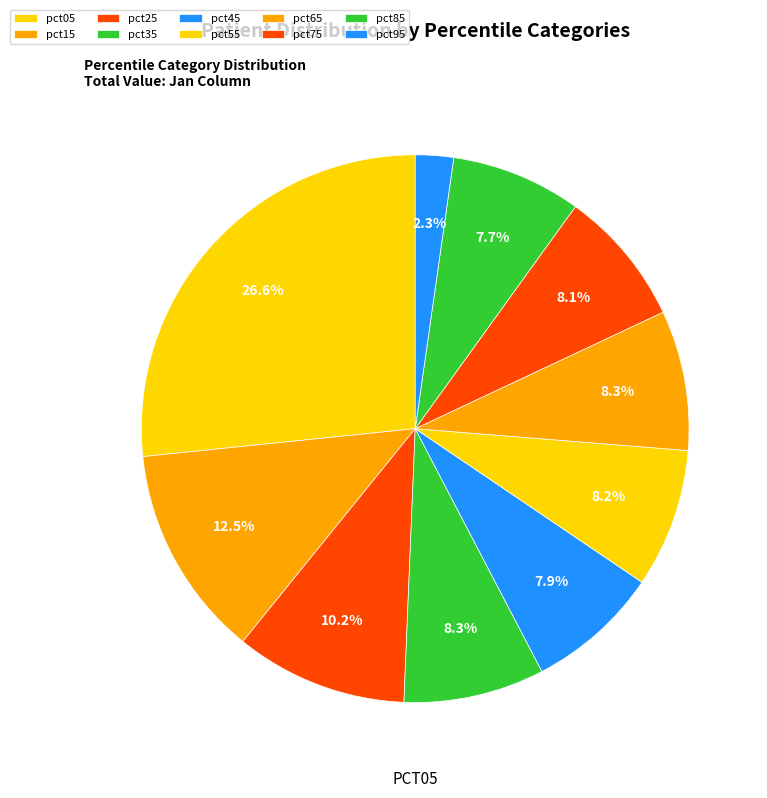

Is it true that pct35 is 21% of the pie?

False